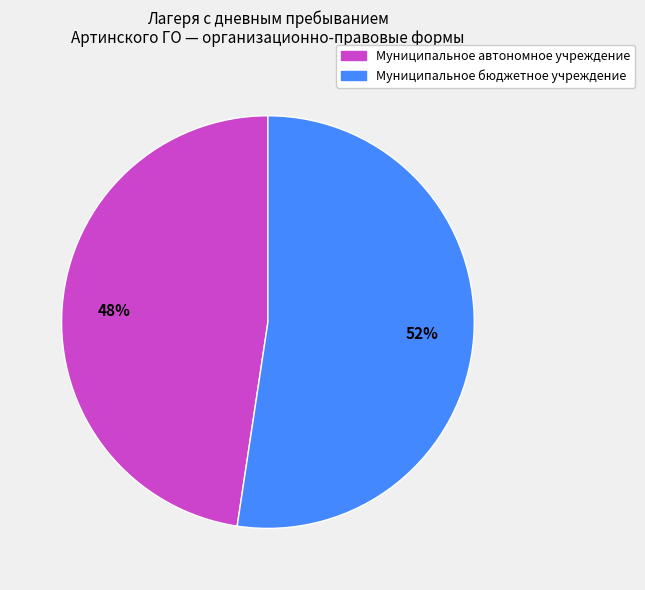

To the nearest percent, what is the average slice percentage?

50%